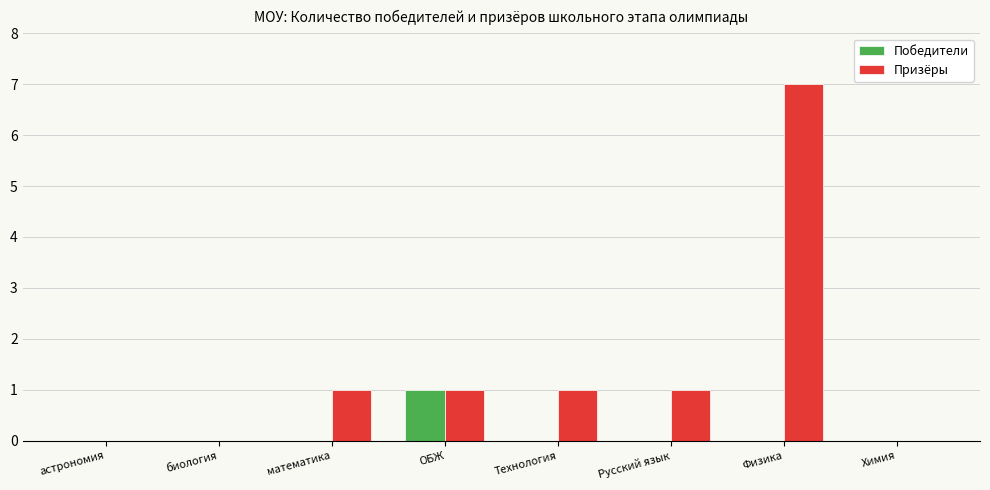

At which category does the chart reach its peak across all series?

Физика